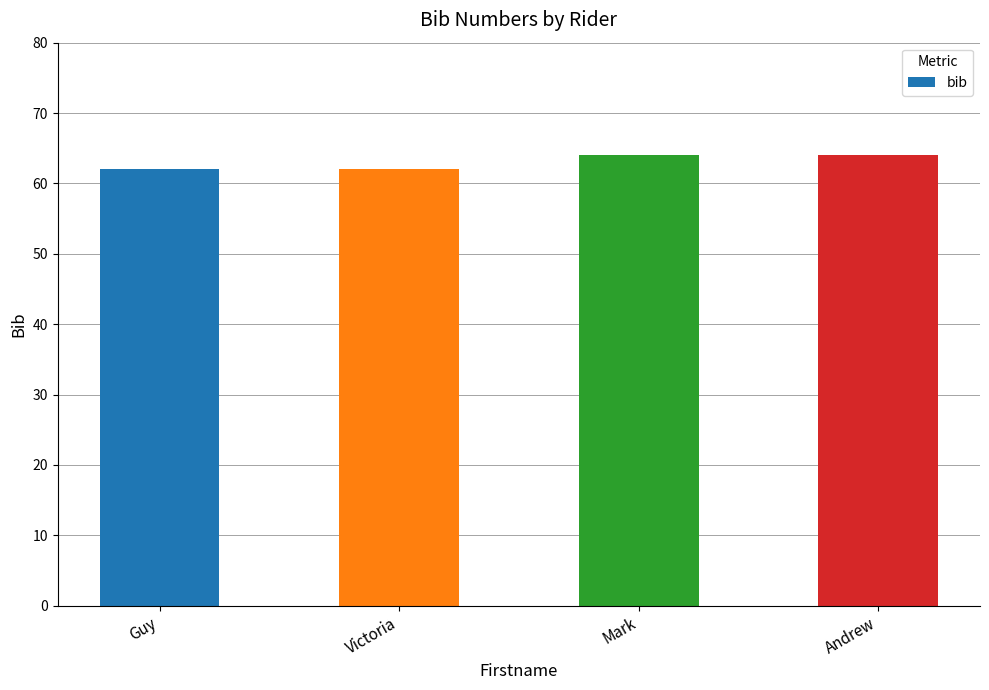

What value does the data have at Guy?

62